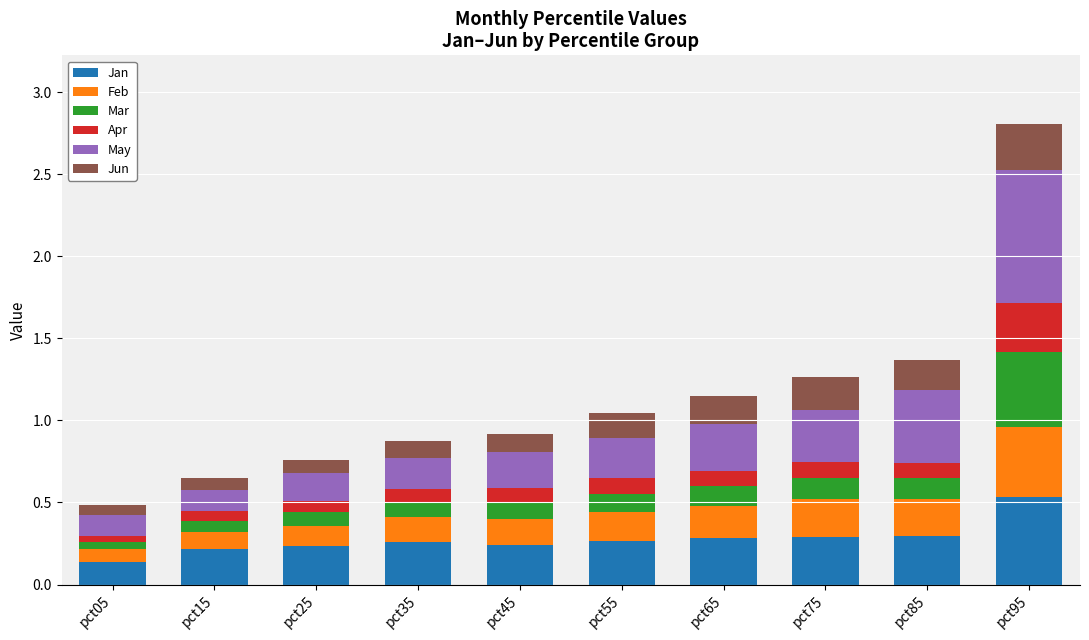

At which label does Jan reach its minimum?

pct05